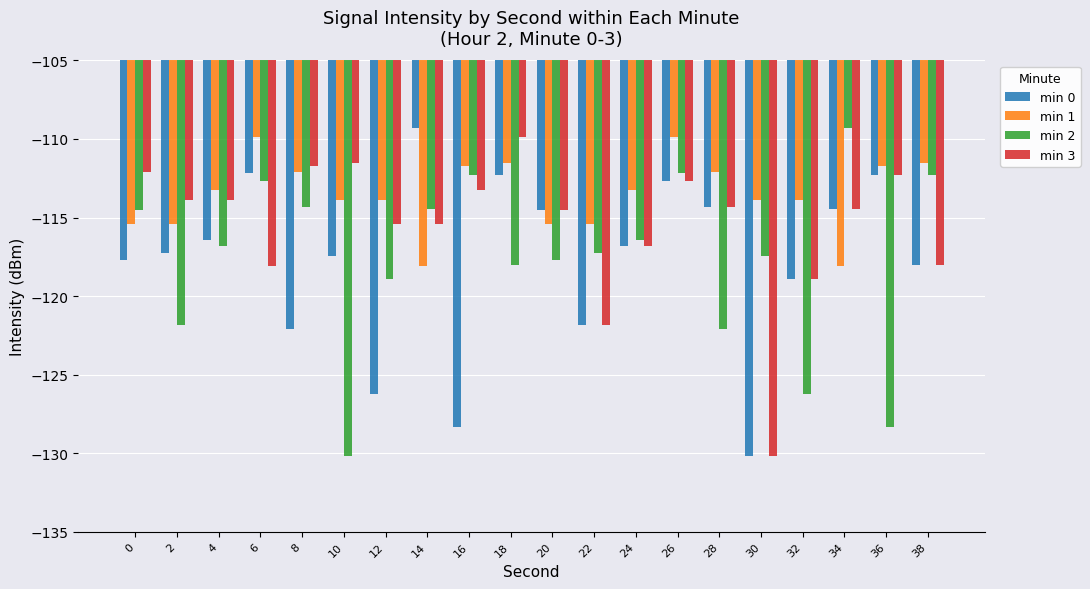

What is the value of the min 2 bar at the 17th from the left?

-126.2